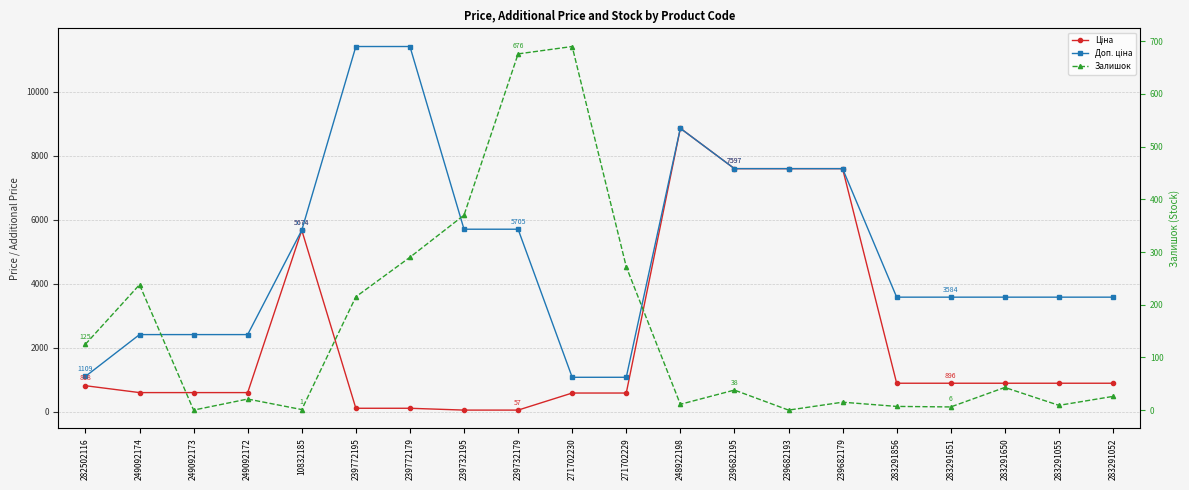

What is the approximate value of Ціна at 283291651?

895.9